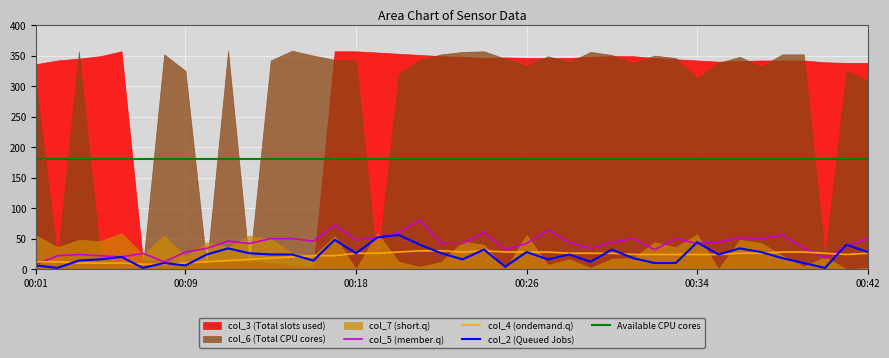

Reading left to right, extract all data points from this chart.

col_2: 6	2	14	16	20	2	10	6	24	34	26	24	24	14	48	26	52	56	40	26	16	32	4	28	16	24	12	32	18	10	10	44	24	34	28	18	10	2	40	28
col_4: 12	12	10	10	10	8	8	10	12	14	16	18	20	22	22	26	26	28	30	30	28	30	28	28	28	26	26	26	24	24	24	24	24	26	26	28	28	26	24	26
col_5: 8	22	24	22	20	26	12	28	34	46	42	50	50	46	72	48	52	60	80	42	42	60	32	42	64	44	34	44	50	32	50	42	44	52	50	56	34	18	38	50